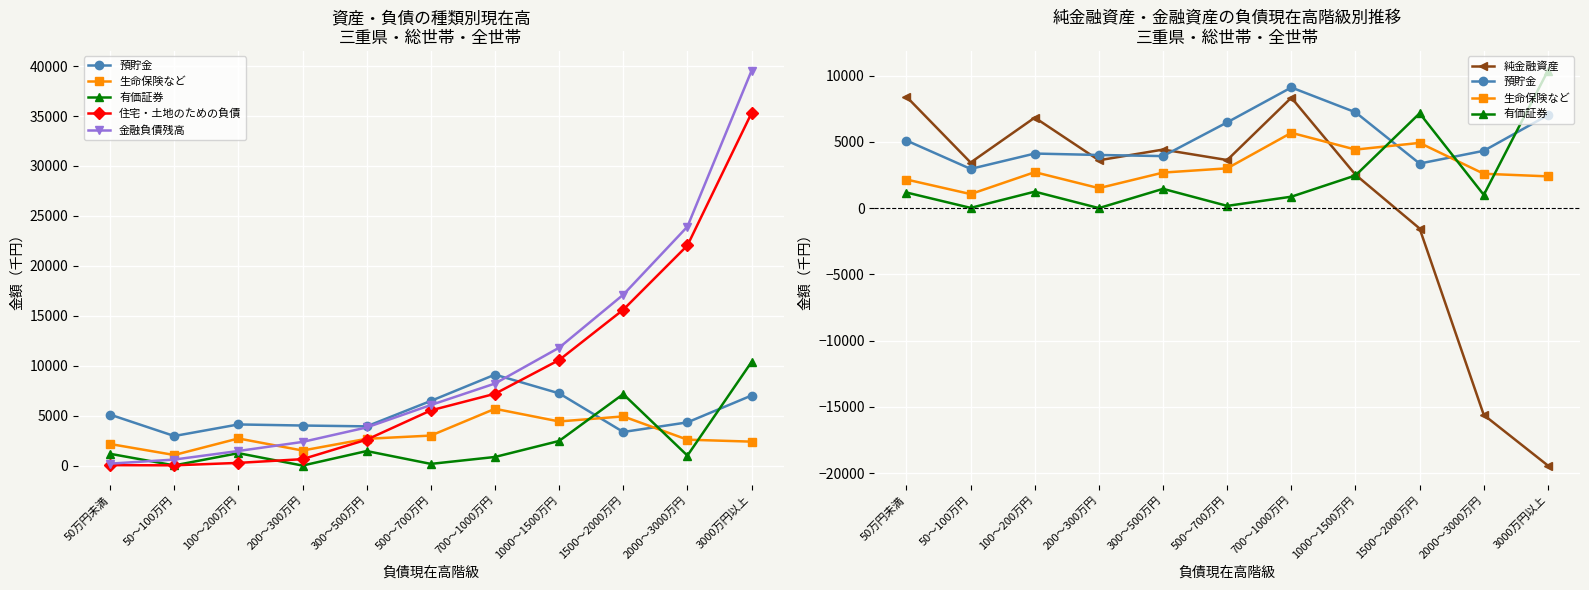

Reading left to right, what are all the values shown in this chart?

預貯金: 5101	2959	4118	4010	3926	6474	9107	7232	3363	4326	7016
生命保険など: 2158	1058	2714	1506	2681	3003	5684	4417	4923	2593	2396
有価証券: 1178	17	1242	0	1454	168	861	2465	7156	998	10373
住宅・土地のための負債: 42	24	269	643	2595	5524	7190	10567	15606	22037	35295
金融負債残高: 193	601	1460	2368	3818	6064	8214	11802	17109	23924	39540
純金融資産: 8409	3440	6832	3610	4418	3628	8335	2519	-1541	-15611	-19433